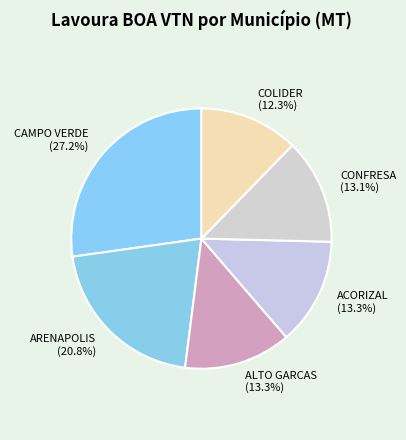

Combined, do ACORIZAL and ARENAPOLIS account for over 50%?

No